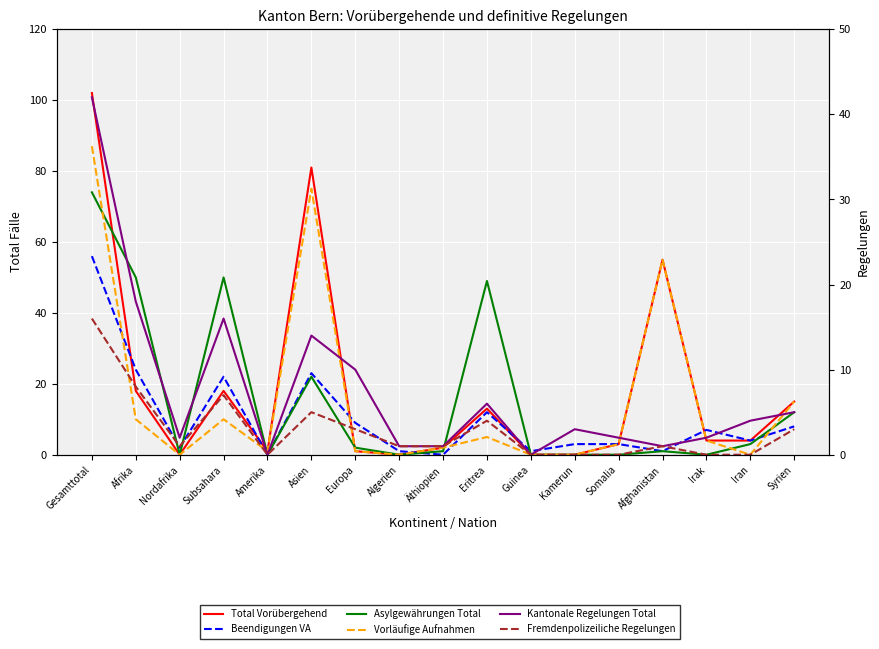

How many lines are shown in the chart?

6